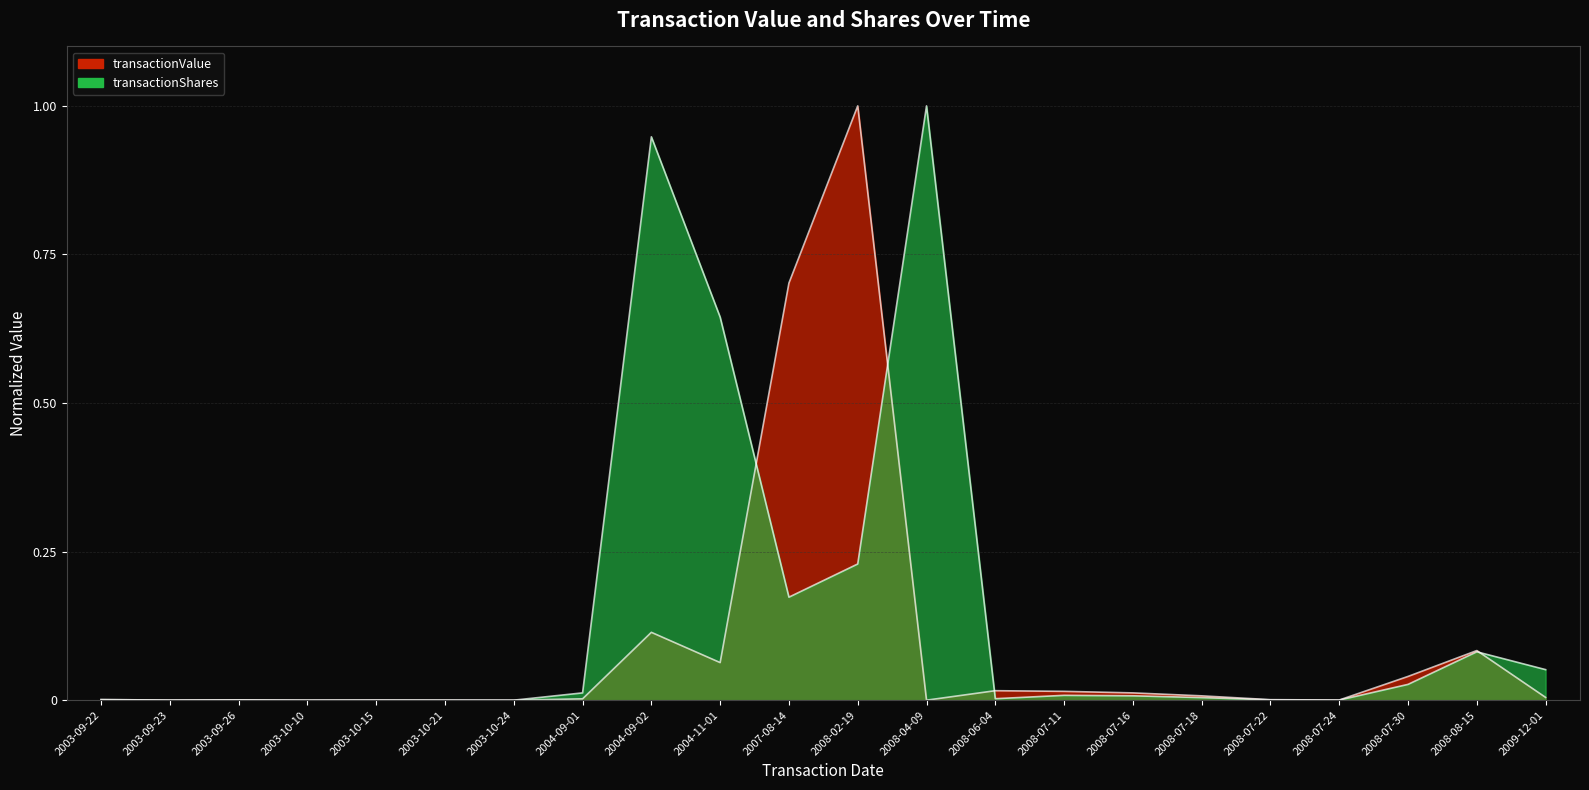

What value does the transactionShares series have at 2008-08-15?

0.1